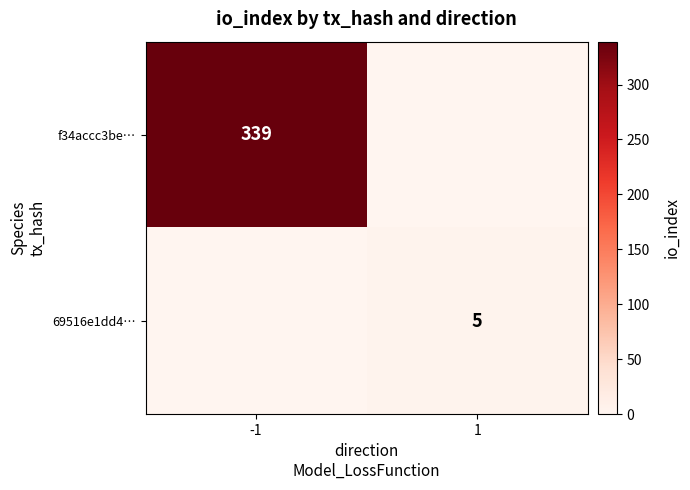

The f34accc3be… series shows 456 at -1. True or false?

False